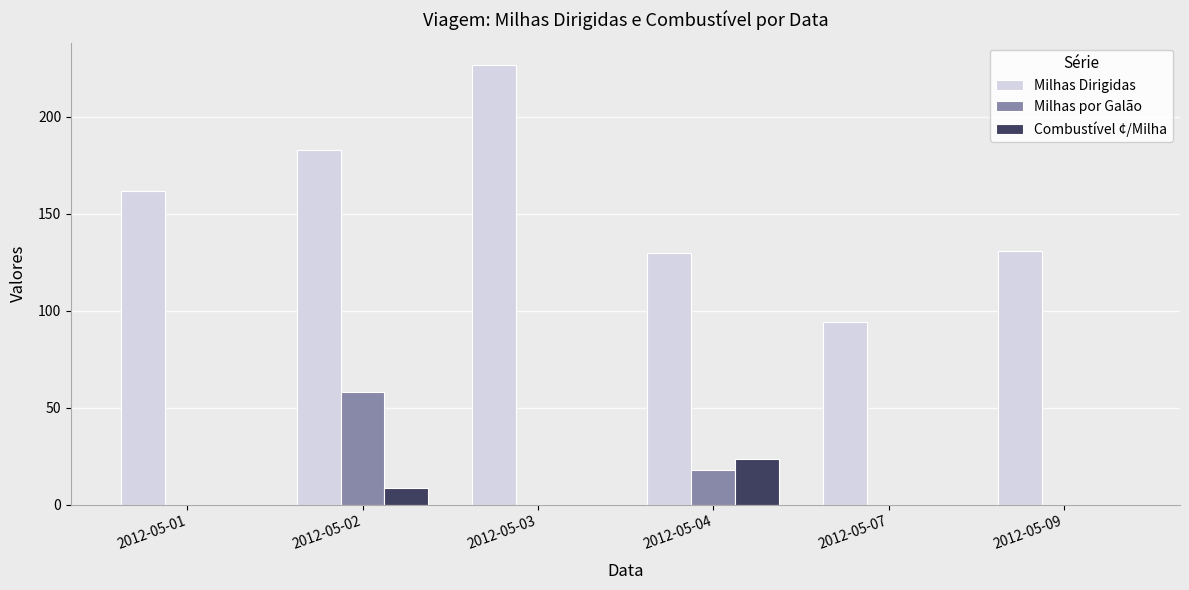

Reading left to right, what are all the values shown in this chart?

Milhas Dirigidas: 2012-05-01=162.0	2012-05-02=183.0	2012-05-03=227.0	2012-05-04=130.0	2012-05-07=94.0	2012-05-09=131.0
Milhas por Galão: 2012-05-01=0.0	2012-05-02=58.0	2012-05-03=0.0	2012-05-04=17.8	2012-05-07=0.0	2012-05-09=0.0
Combustível ¢/Milha: 2012-05-01=0.0	2012-05-02=8.5	2012-05-03=0.0	2012-05-04=23.5	2012-05-07=0.0	2012-05-09=0.0